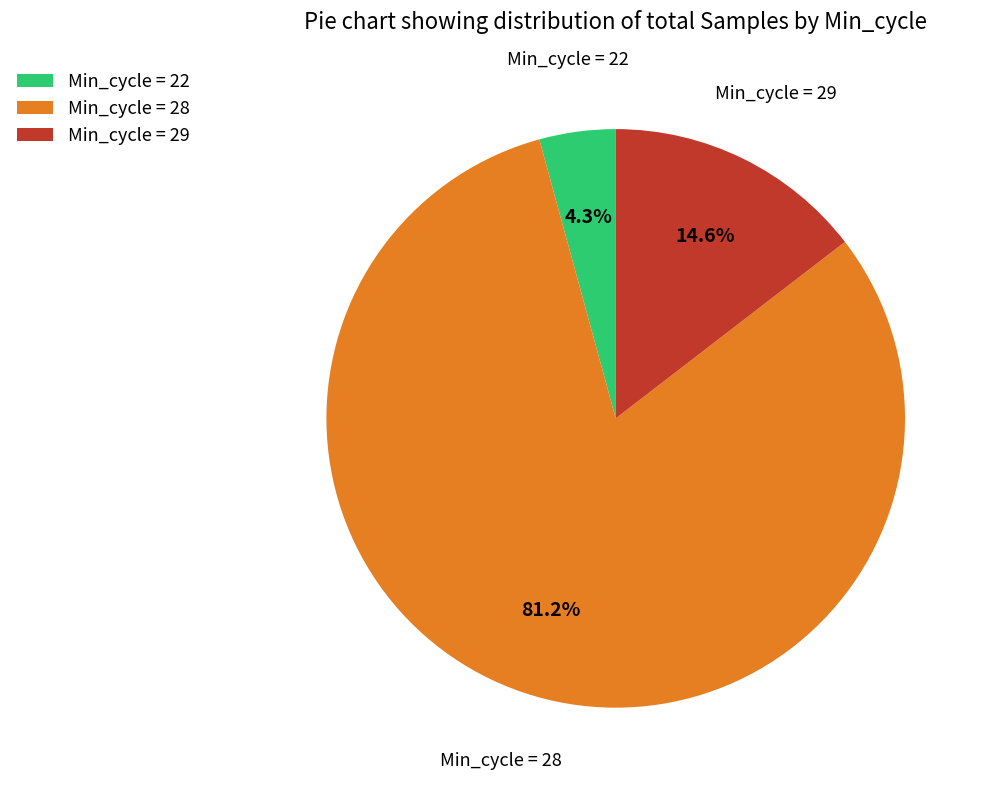

What portion of the pie excludes Min_cycle = 29?

85.4%